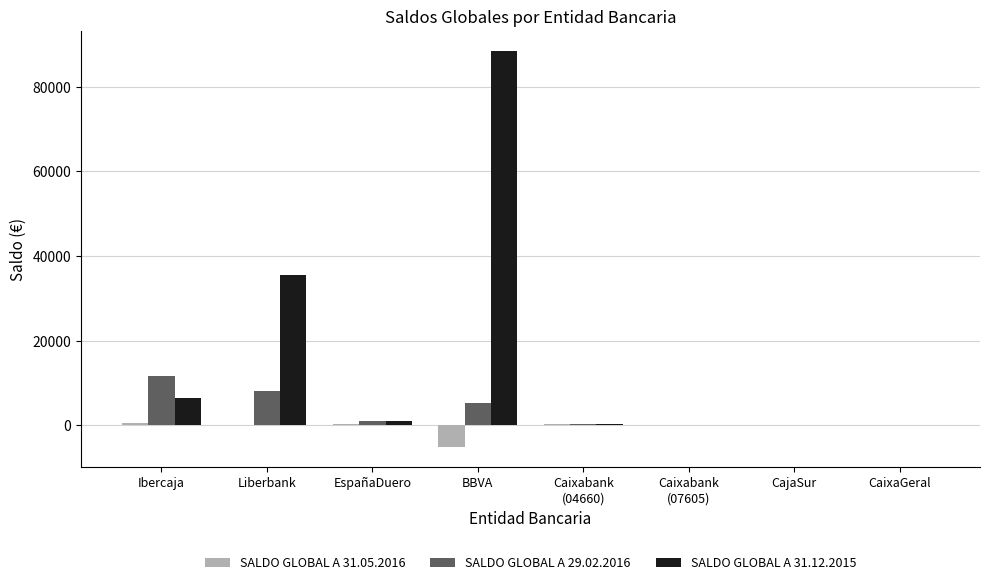

How many groups of bars are there?

8